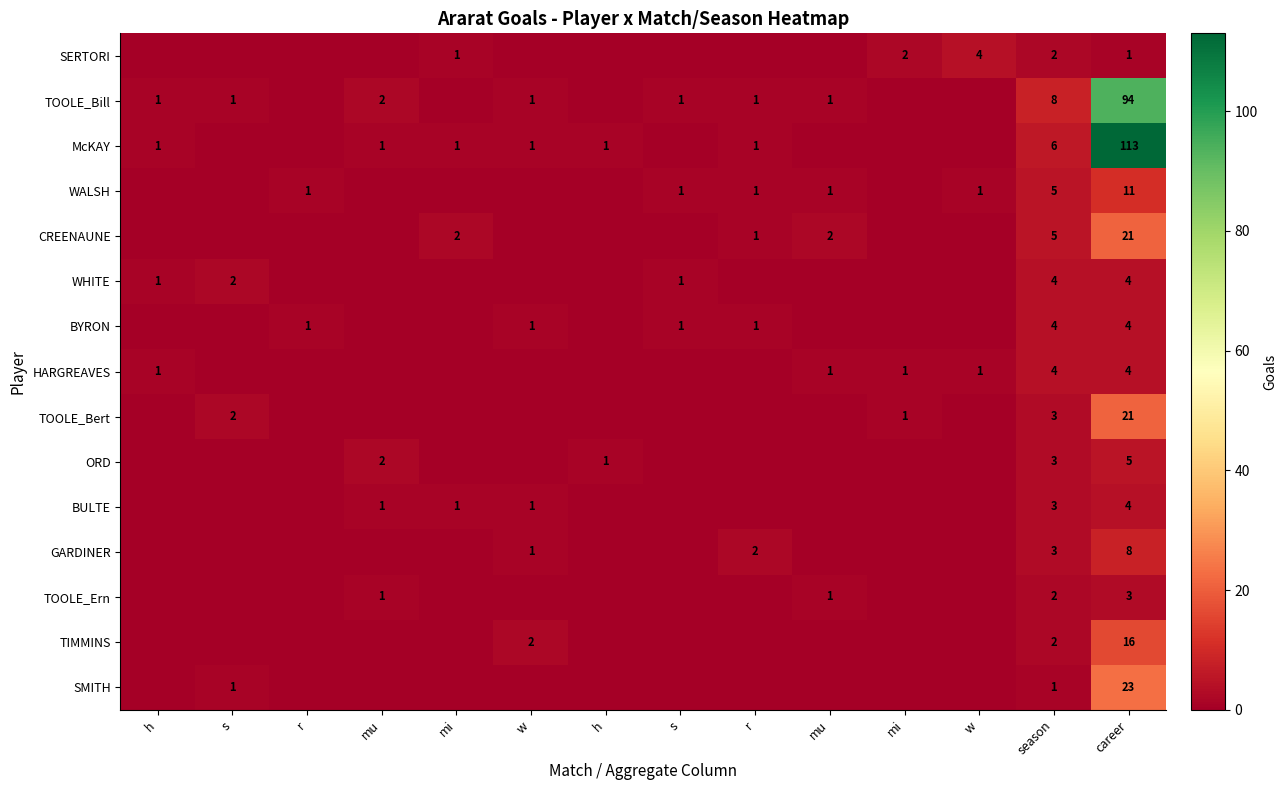

What is the difference between the maximum and second lowest values in the SMITH series?

23